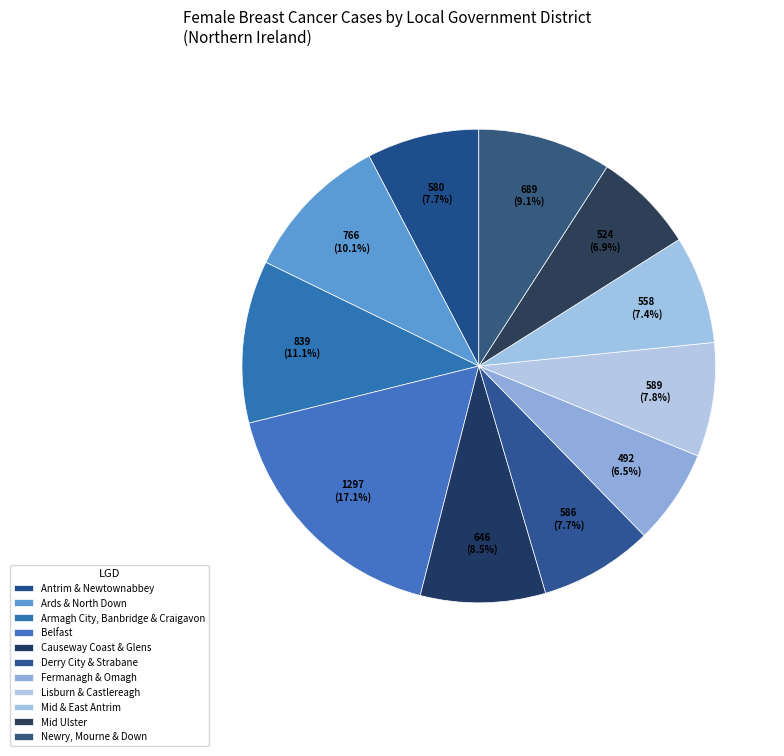

Count the number of slices in the pie.

11